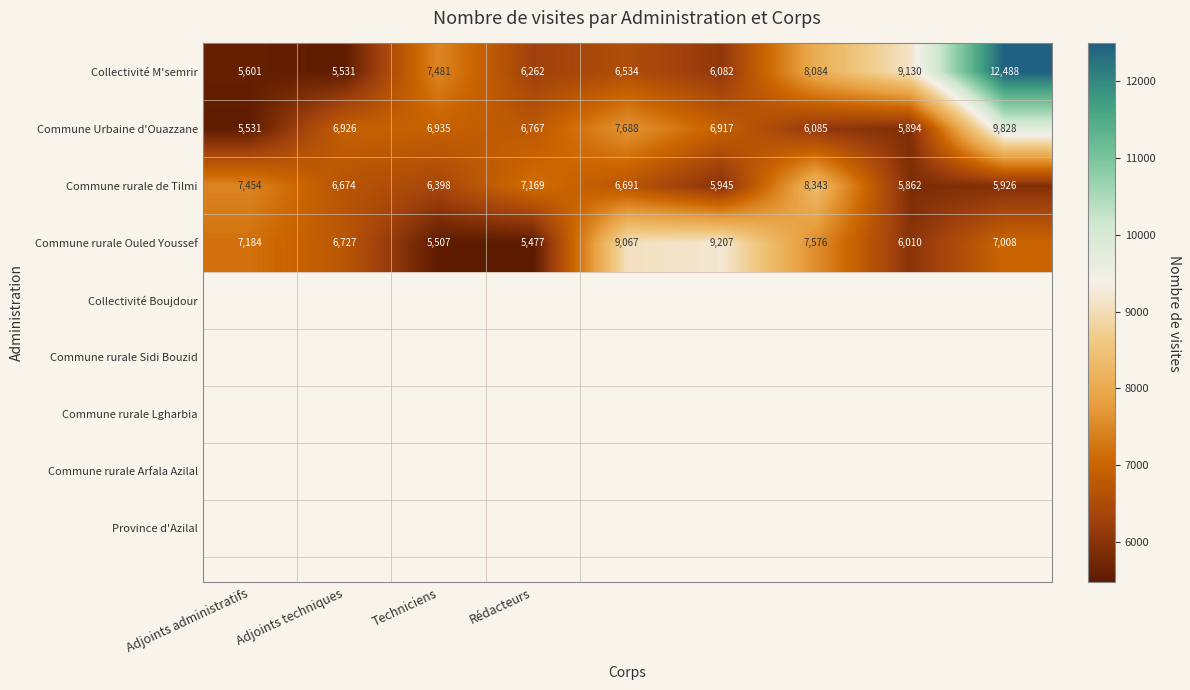

What is the lowest value of the Commune rurale de Tilmi series?

5862